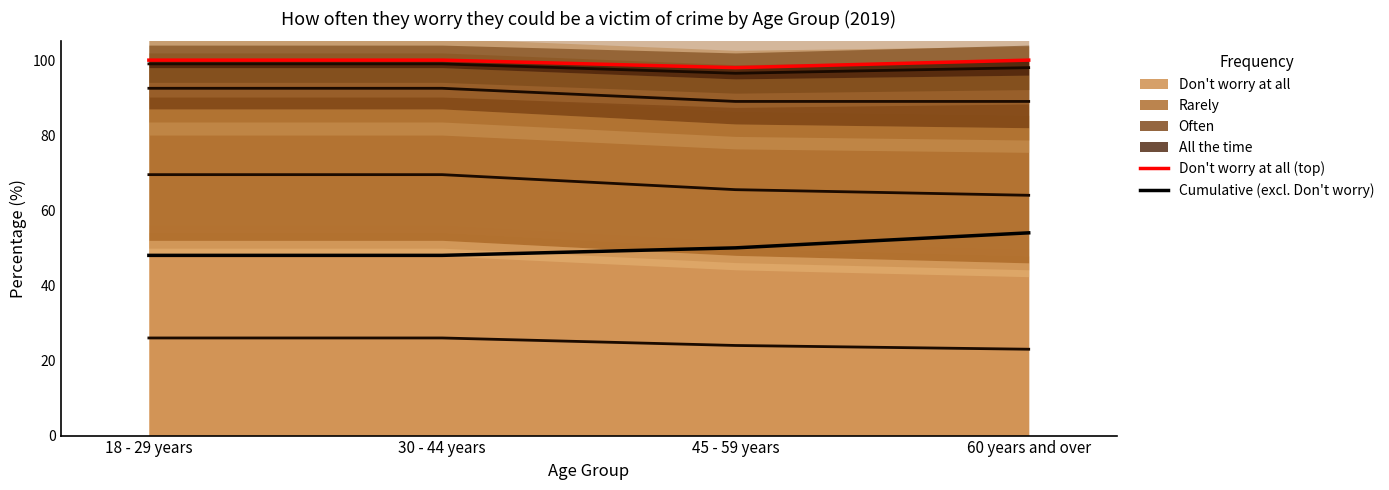

Reading left to right, extract all data points from this chart.

Don't worry at all (top): 18 - 29 years=100	30 - 44 years=100	45 - 59 years=98	60 years and over=100
Cumulative (excl. Don't worry): 18 - 29 years=48	30 - 44 years=48	45 - 59 years=50	60 years and over=54